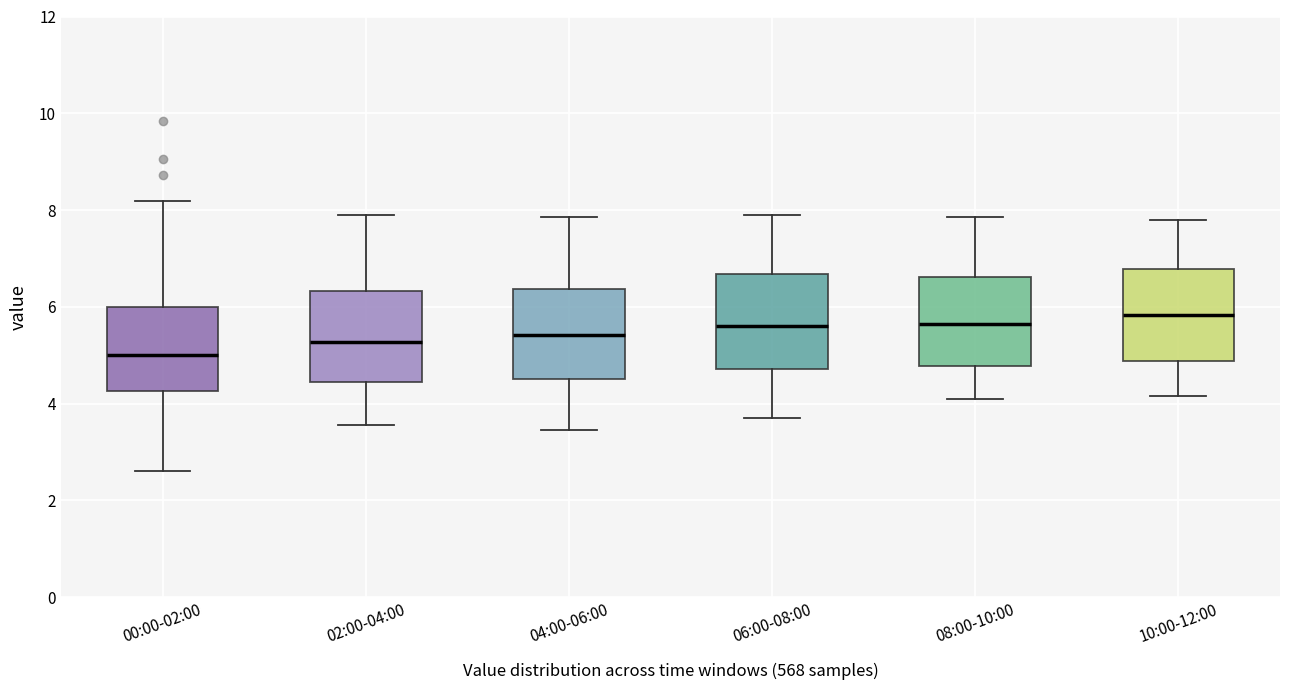

Which box's median line is the lowest?

00:00-02:00